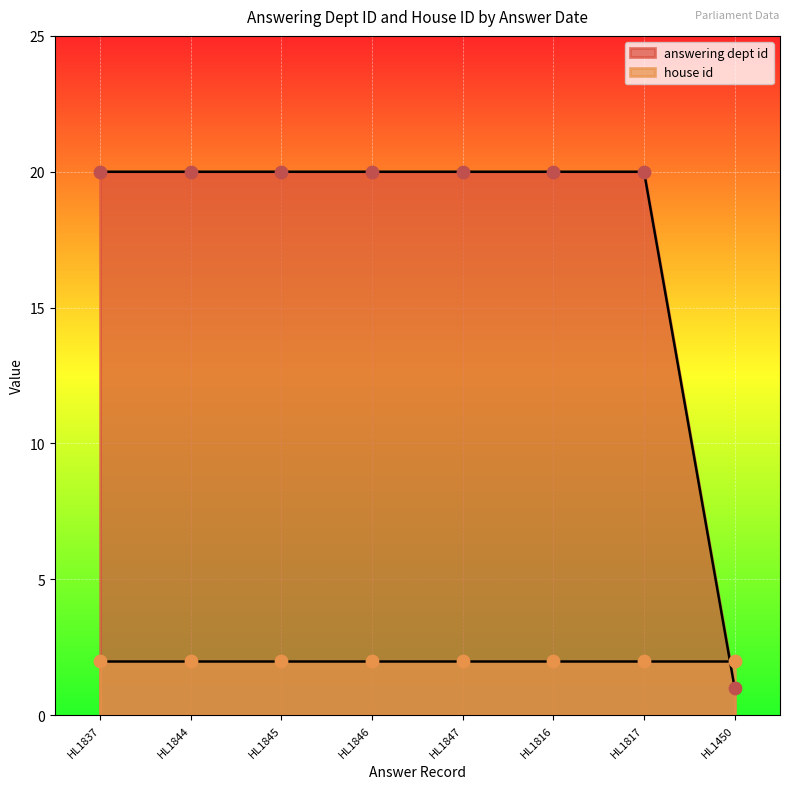

Where is answering dept id nearest to the value 10?

HL1450